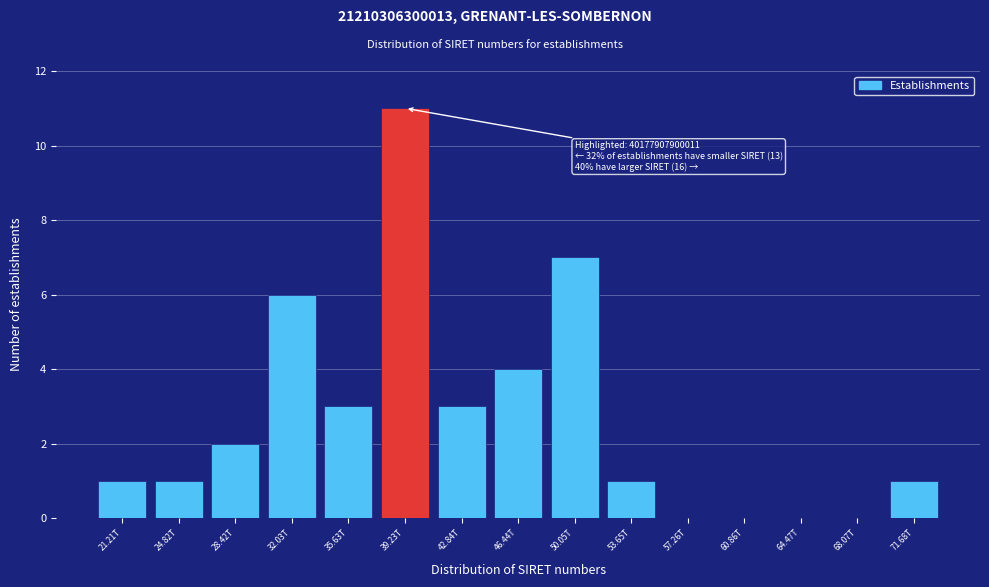

Reading right to left, list all the values displayed in this chart.

71.68T=1	68.07T=0	64.47T=0	60.86T=0	57.26T=0	53.65T=1	50.05T=7	46.44T=4	42.84T=3	39.23T=11	35.63T=3	32.03T=6	28.42T=2	24.82T=1	21.21T=1